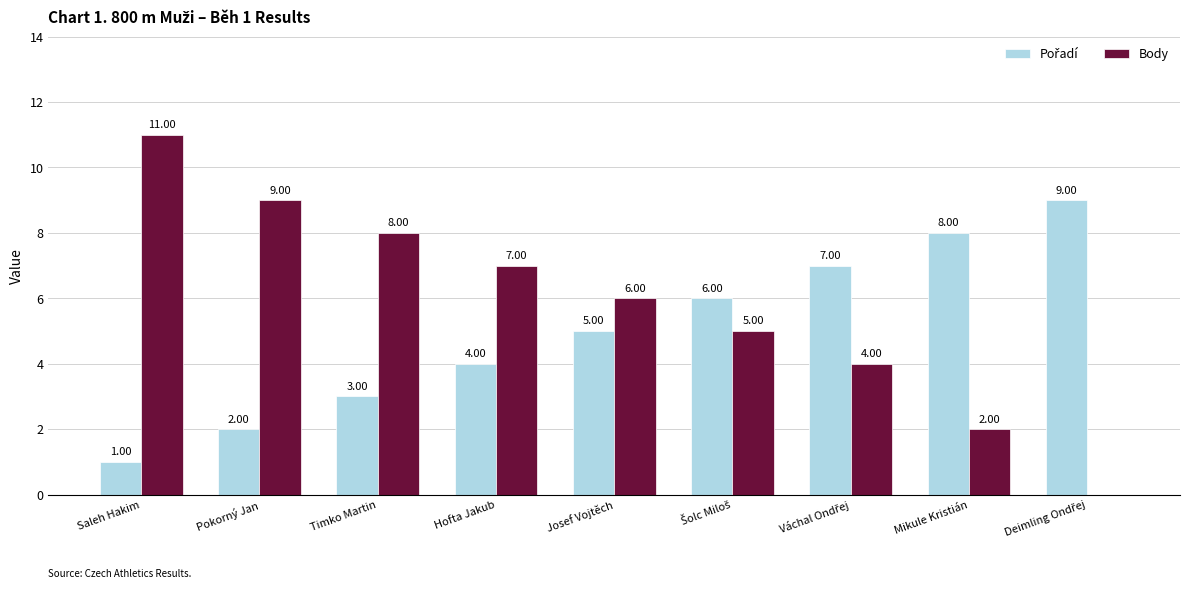

What is the approximate value of Body at Josef Vojtěch, to the nearest 10?

10